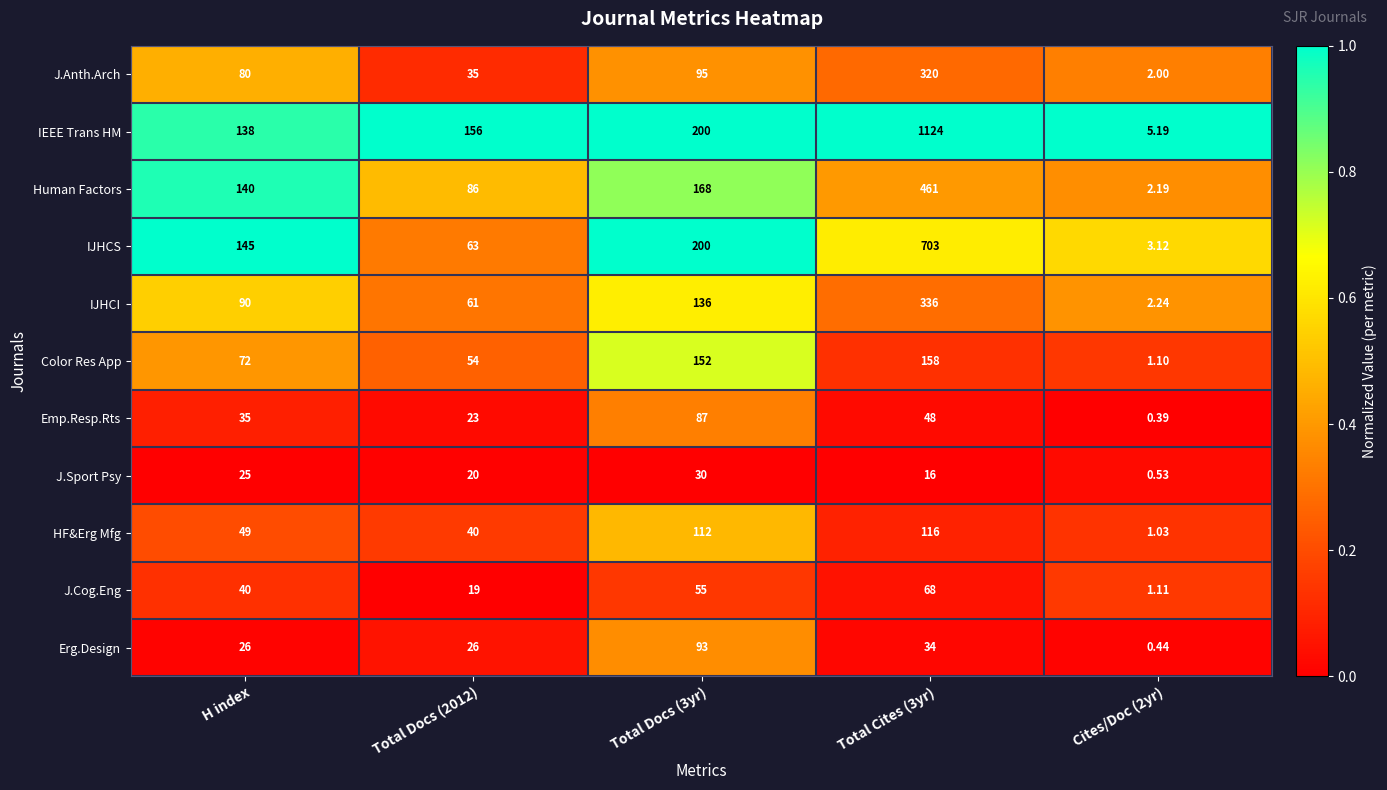

Count the number of data series in this chart.

11